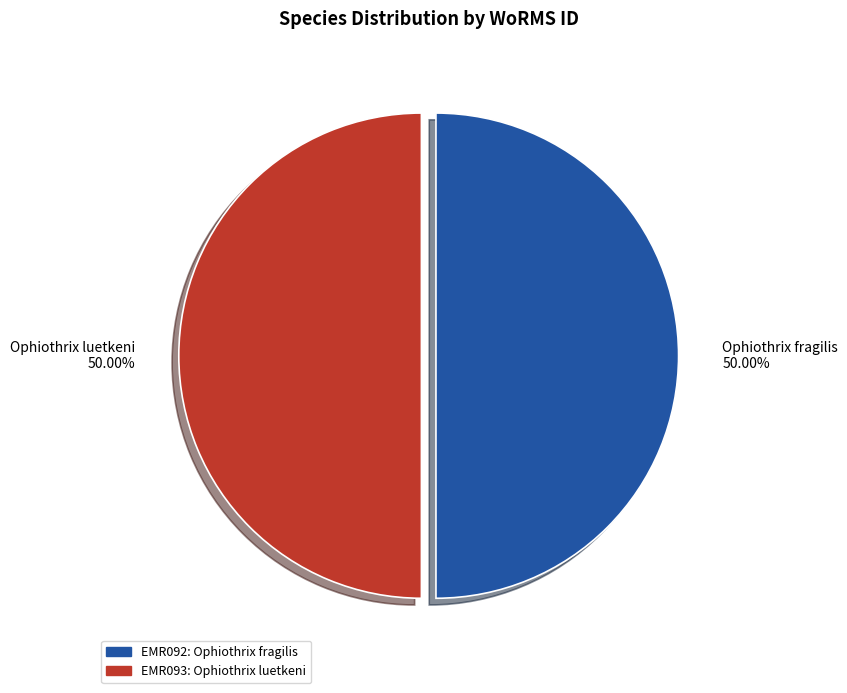

To the nearest percent, what portion does Ophiothrix fragilis represent?

50%